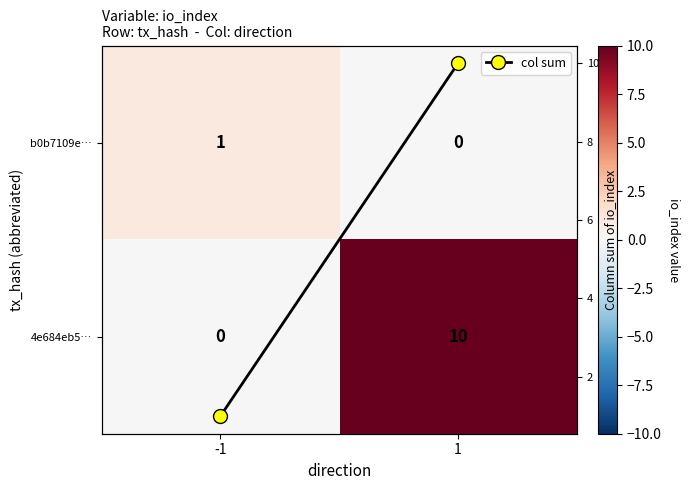

Which series has the largest range (max minus min)?

4e684eb5…